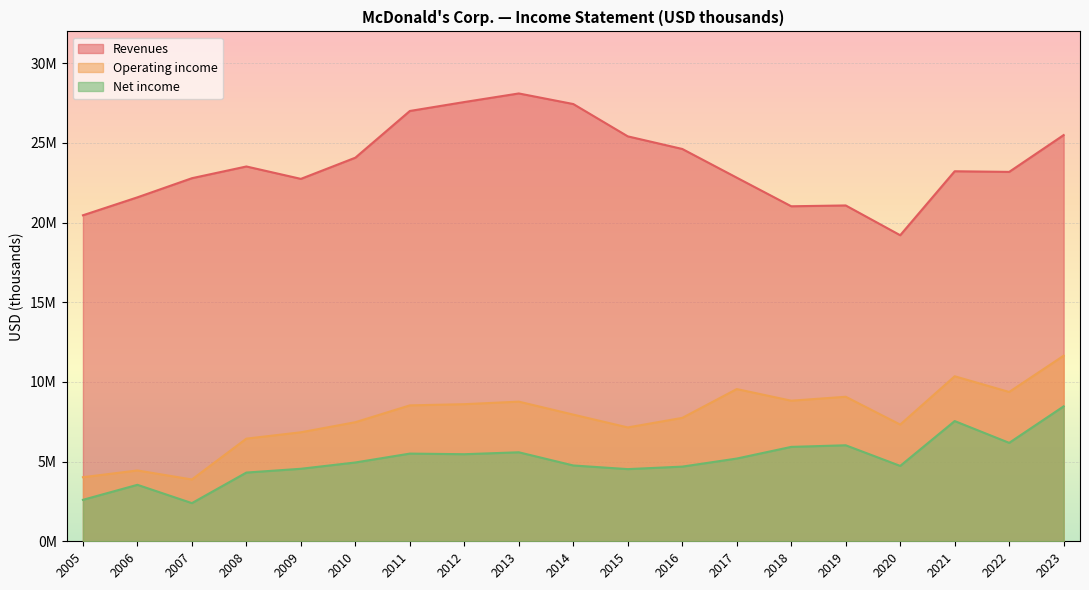

Rank the categories by Operating income value from highest to lowest.

2023, 2021, 2017, 2022, 2019, 2018, 2013, 2012, 2011, 2014, 2016, 2010, 2020, 2015, 2009, 2008, 2006, 2005, 2007